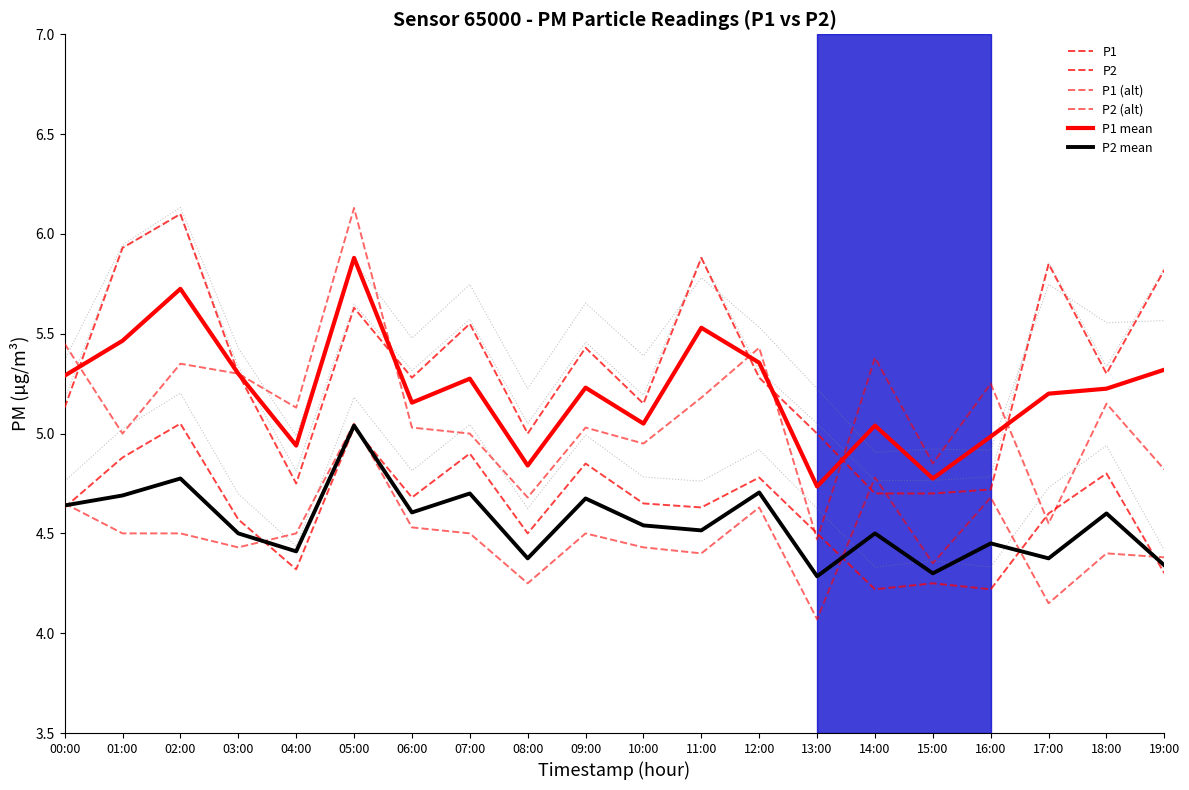

What is the label of the 14th point from the right?

06:00